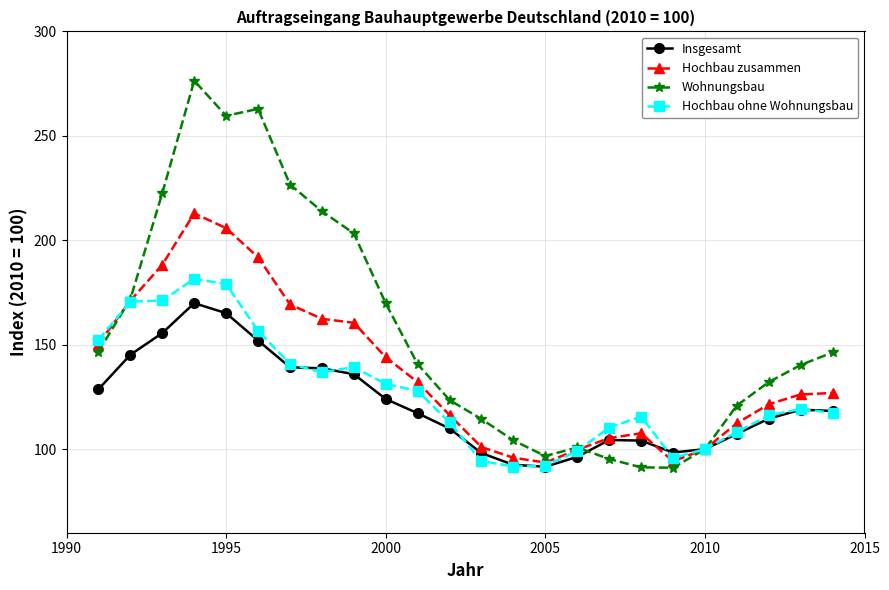

How many lines are shown in the chart?

4